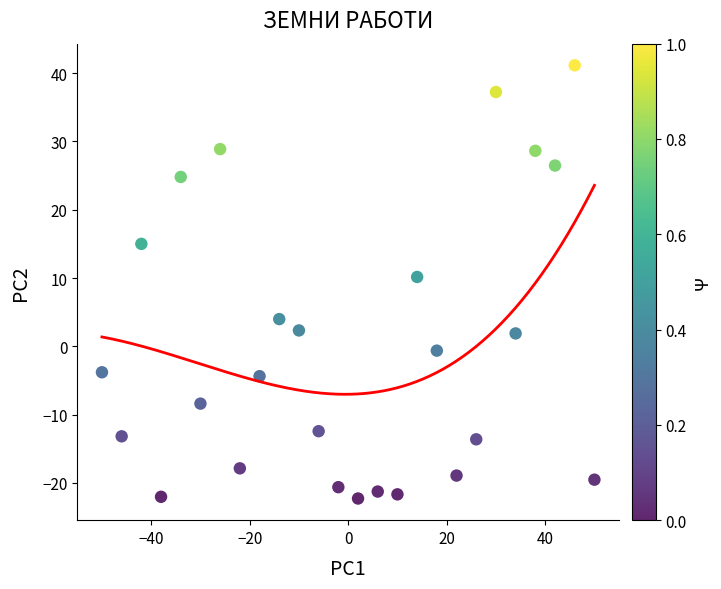

What Y value in the scatter plot is closest to 9?

10.2